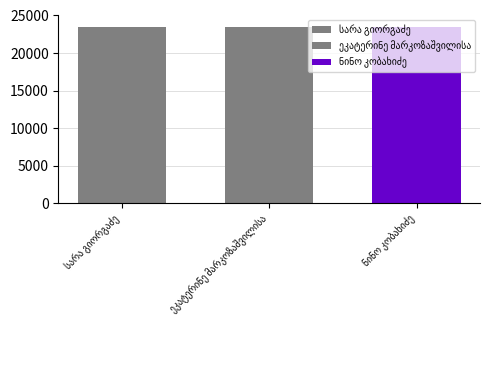

Does the chart contain stacked bars?

No